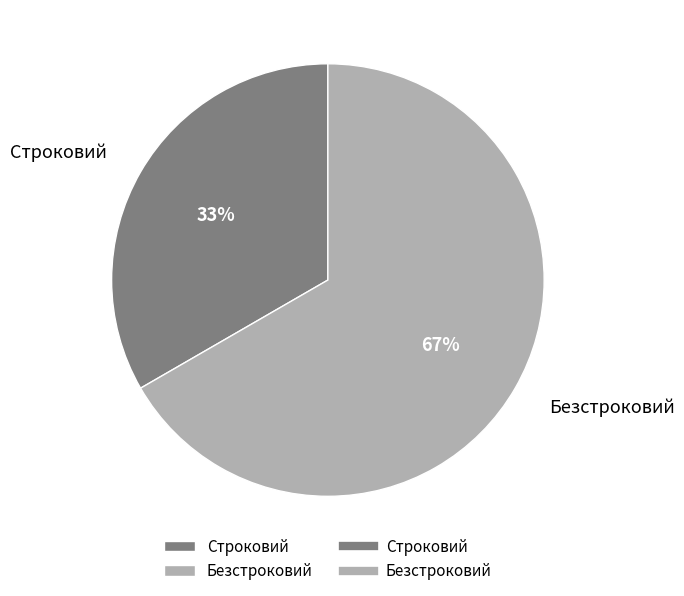

Combined, do Безстроковий and Строковий account for over 50%?

Yes